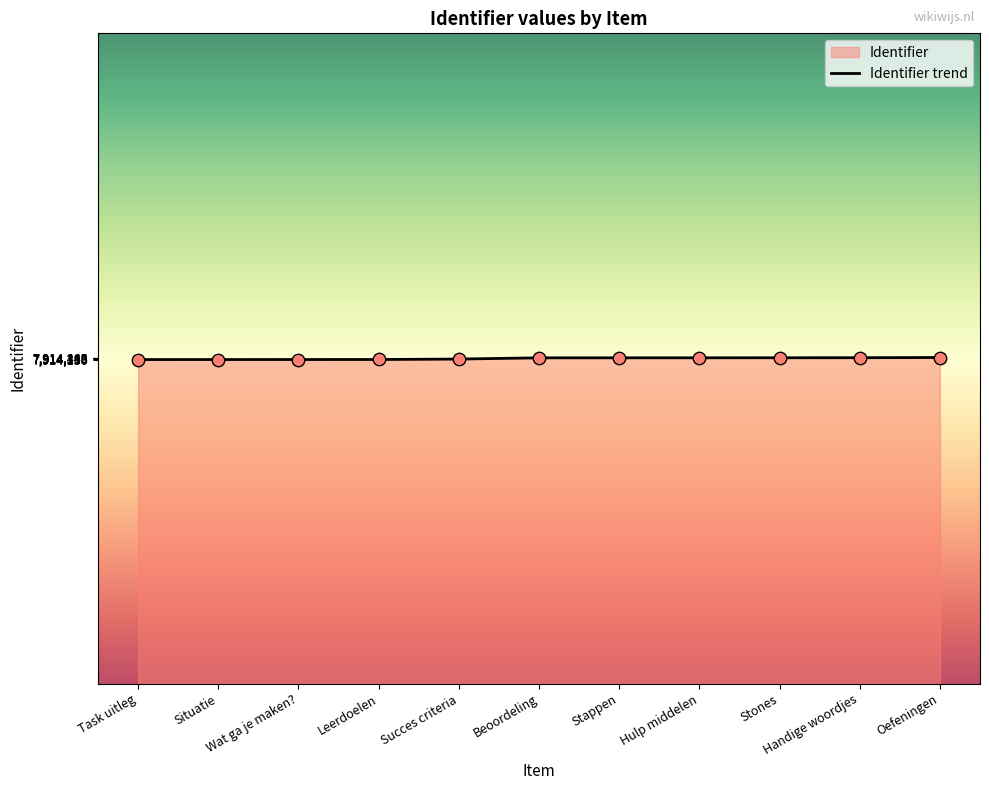

Approximately how many times larger is the value at Stones compared to Task uitleg?

1.0